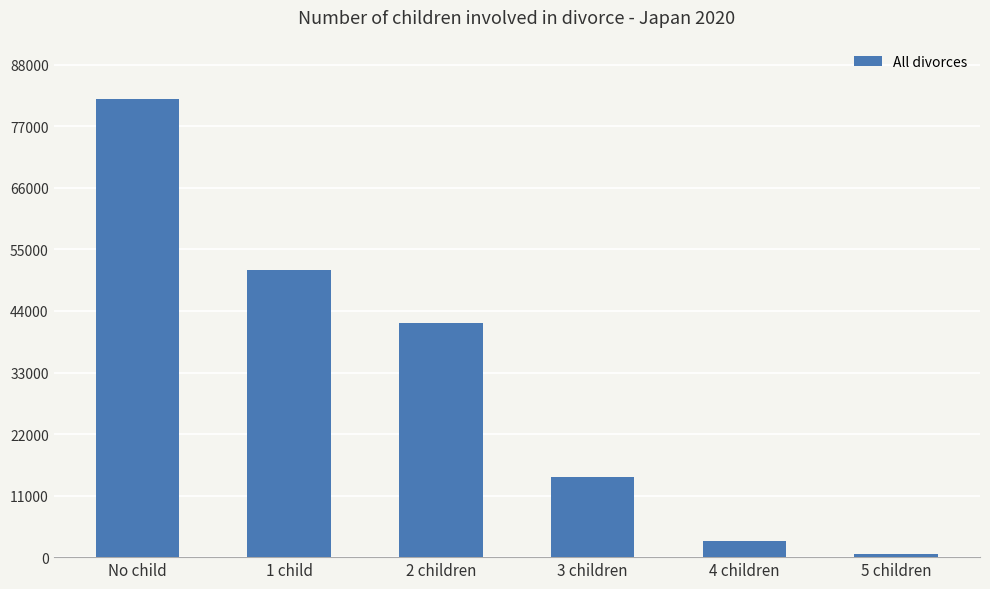

Reading left to right, list all the values displayed in this chart.

81918	51406	41883	14336	2918	568